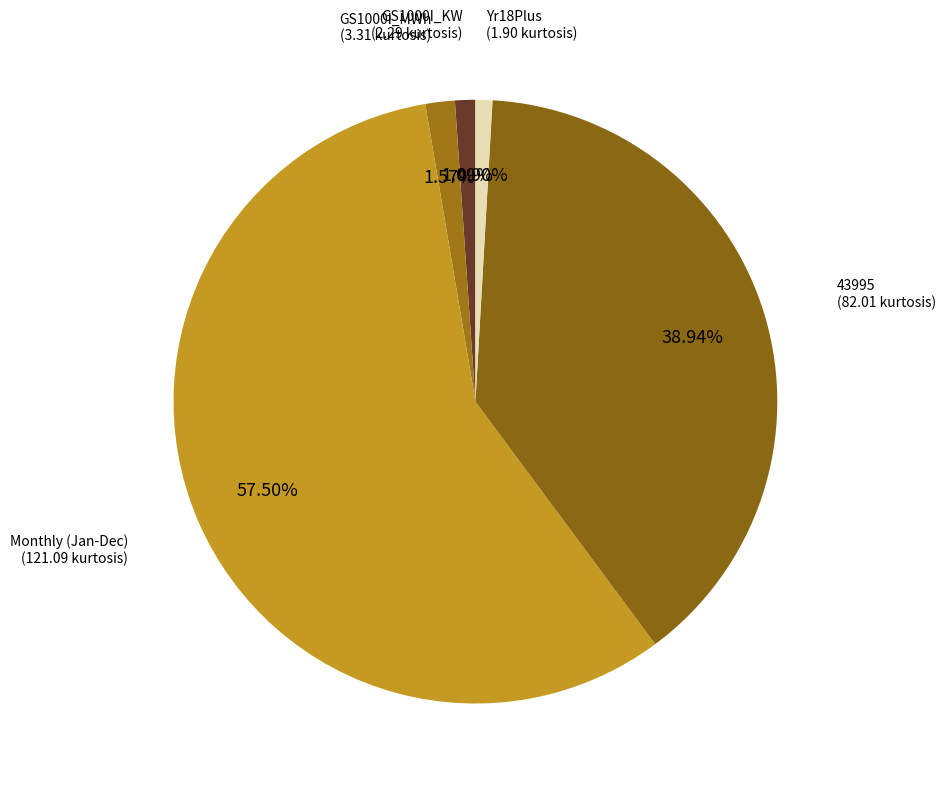

Count the number of slices in the pie.

5